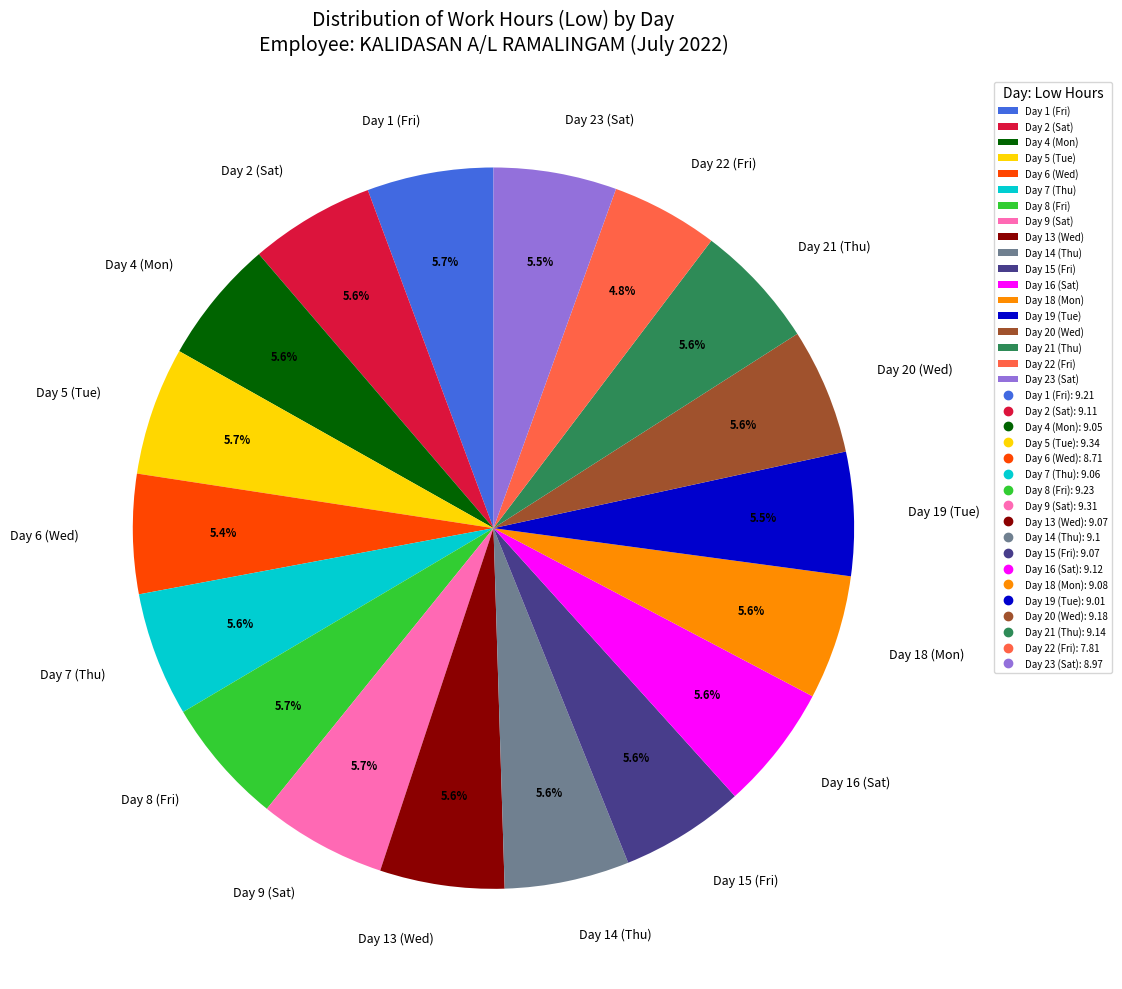

Approximately how many times larger is the value at Day 22 (Fri) compared to Day 5 (Tue)?

0.8